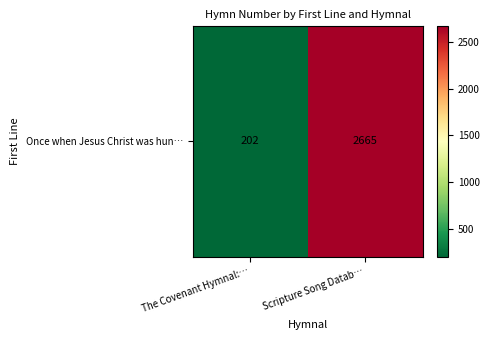

How many data points are less than 2665?

1